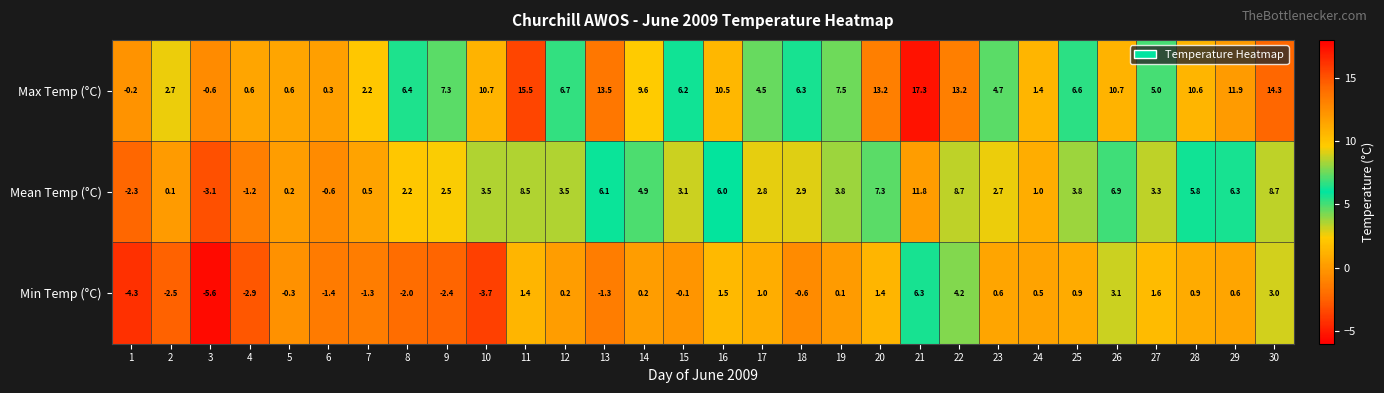

What is the total value across all series at 1?

-6.8